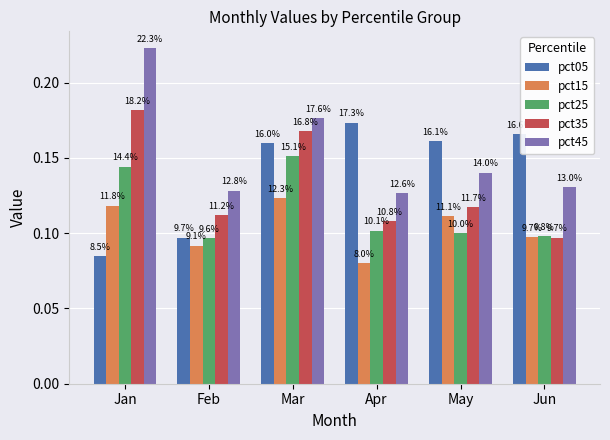

What are all the series names shown in the legend?

pct05, pct15, pct25, pct35, pct45